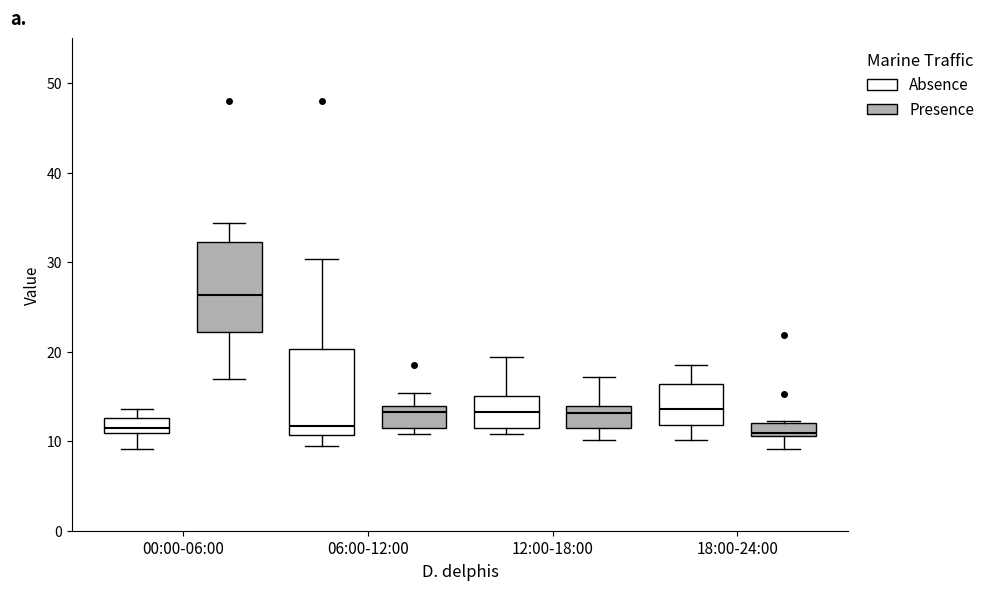

Where is the upper edge of the box for 18:00-24:00 (Presence) on the y-axis? The values are not printed on the chart, so give them approximately, as read against the axis.

12